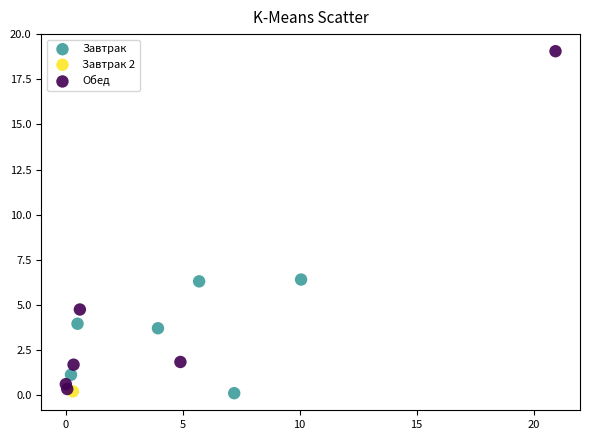

What are all the series names shown in the legend?

Завтрак, Завтрак 2, Обед